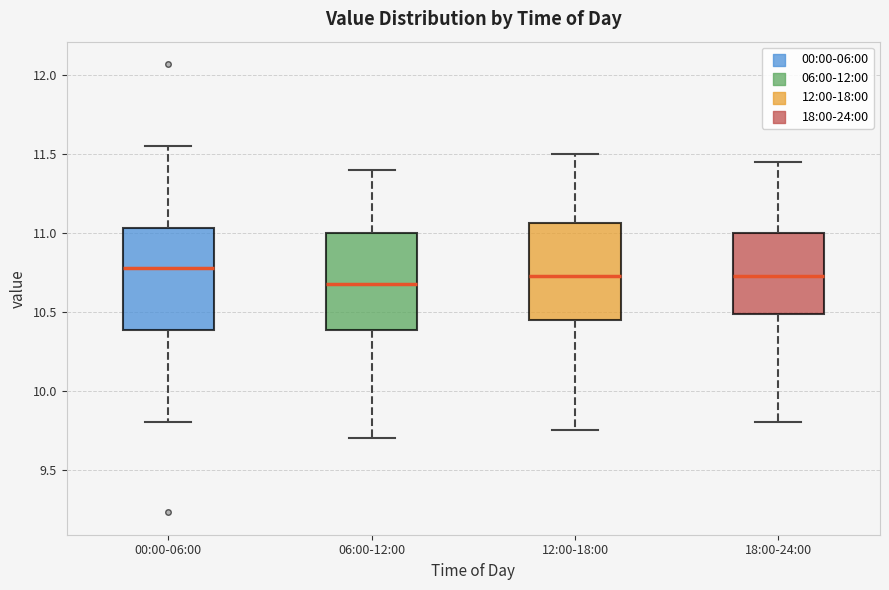

Reading left to right, read every box against the y-axis: the position of its median line, the range the box covers, and the ends of its whiskers. The values are not printed on the chart, so give them approximately, as read against the axis.

00:00-06:00: median 10.80, box 10.40 to 11.05, whiskers 9.80 to 11.55
06:00-12:00: median 10.70, box 10.40 to 11.00, whiskers 9.70 to 11.40
12:00-18:00: median 10.75, box 10.45 to 11.05, whiskers 9.75 to 11.50
18:00-24:00: median 10.75, box 10.50 to 11.00, whiskers 9.80 to 11.45